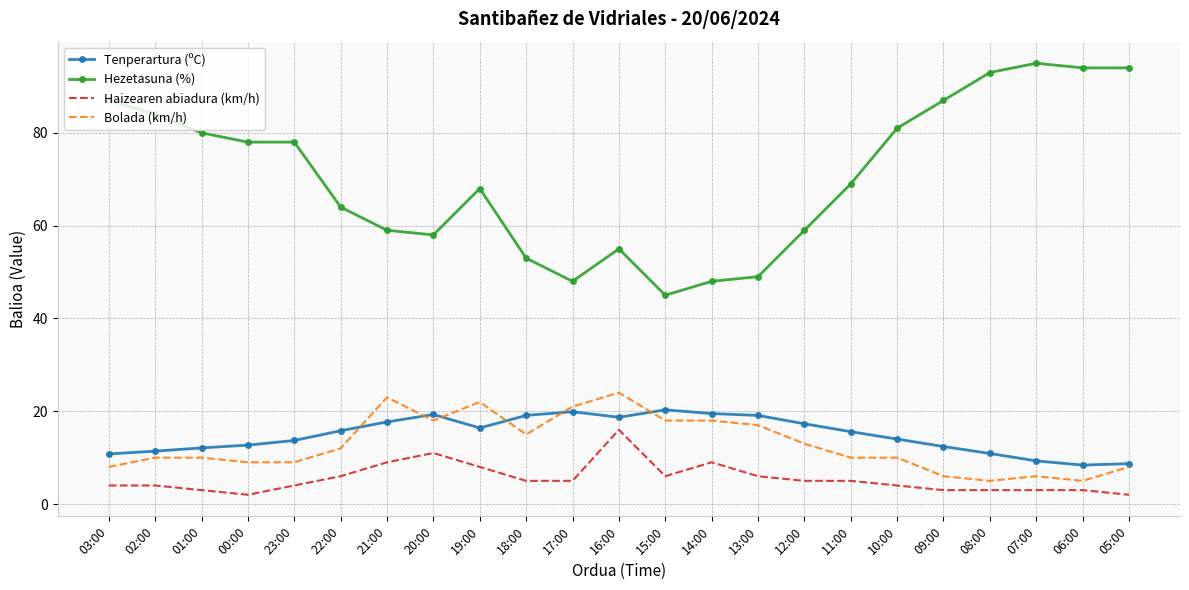

Which series has the largest range (max minus min)?

Hezetasuna (%)